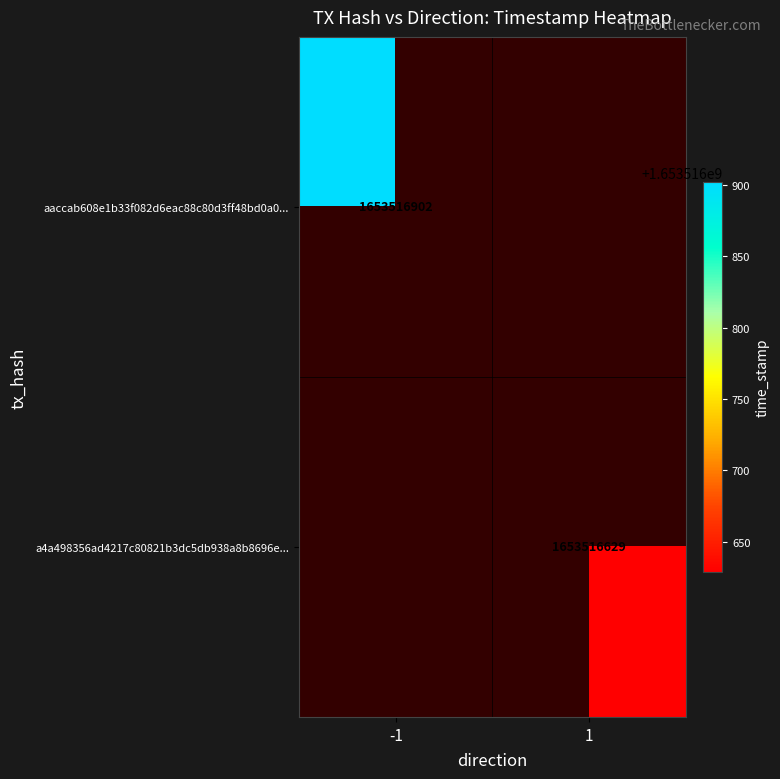

List the series in order of their overall mean, lowest first.

a4a498356ad4217c80821b3dc5db938a8b8696e, aaccab608e1b33f082d6eac88c80d3ff48bd0a0